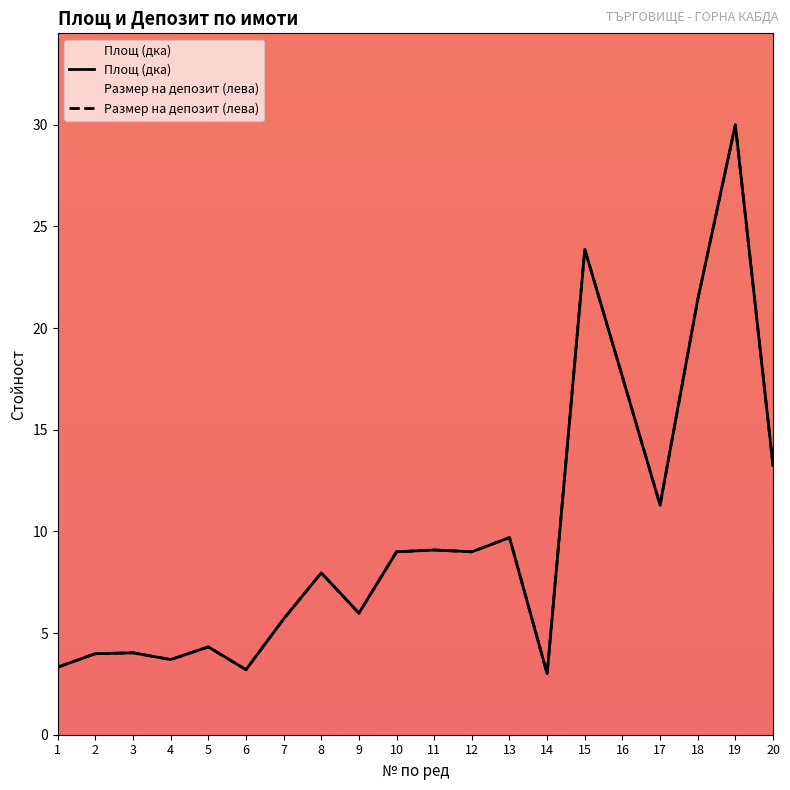

Which has a higher value, 2 or 18?

18